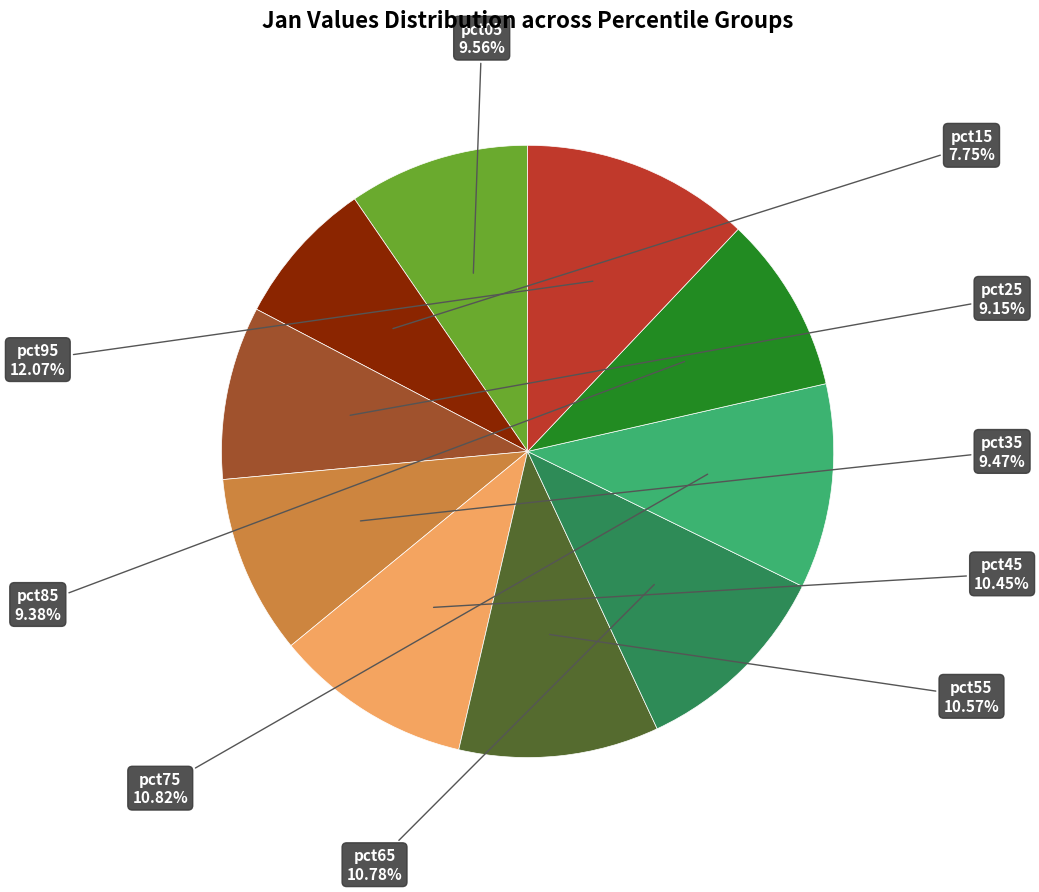

Does any single category account for the majority?

No